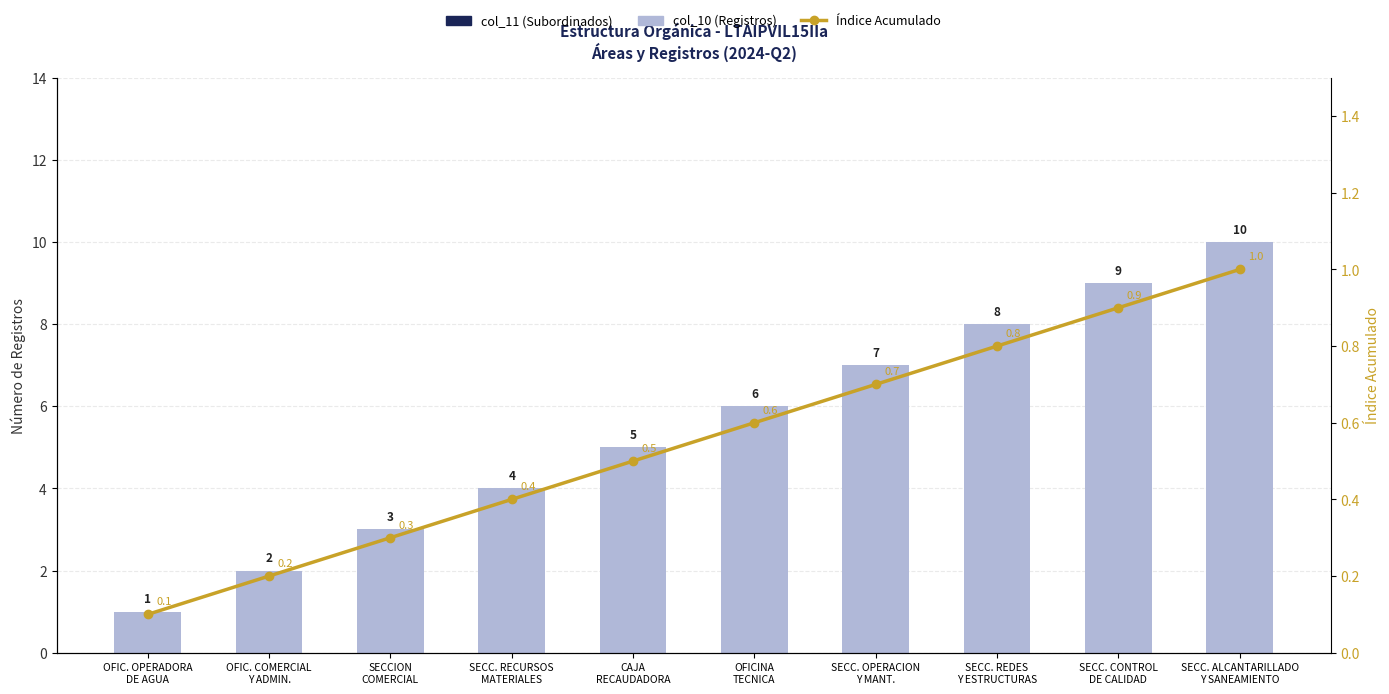

Reading left to right, extract all data points from this chart.

col_11 (Subordinados): OFIC. OPERADORA
DE AGUA=0.0	OFIC. COMERCIAL
Y ADMIN.=0.0	SECCION
COMERCIAL=0.0	SECC. RECURSOS
MATERIALES=0.0	CAJA
RECAUDADORA=0.0	OFICINA
TECNICA=0.0	SECC. OPERACION
Y MANT.=0.0	SECC. REDES
Y ESTRUCTURAS=0.0	SECC. CONTROL
DE CALIDAD=0.0	SECC. ALCANTARILLADO
Y SANEAMIENTO=0.0
col_10 (Registros): OFIC. OPERADORA
DE AGUA=1.0	OFIC. COMERCIAL
Y ADMIN.=2.0	SECCION
COMERCIAL=3.0	SECC. RECURSOS
MATERIALES=4.0	CAJA
RECAUDADORA=5.0	OFICINA
TECNICA=6.0	SECC. OPERACION
Y MANT.=7.0	SECC. REDES
Y ESTRUCTURAS=8.0	SECC. CONTROL
DE CALIDAD=9.0	SECC. ALCANTARILLADO
Y SANEAMIENTO=10.0
Índice Acumulado: OFIC. OPERADORA
DE AGUA=0.1	OFIC. COMERCIAL
Y ADMIN.=0.2	SECCION
COMERCIAL=0.3	SECC. RECURSOS
MATERIALES=0.4	CAJA
RECAUDADORA=0.5	OFICINA
TECNICA=0.6	SECC. OPERACION
Y MANT.=0.7	SECC. REDES
Y ESTRUCTURAS=0.8	SECC. CONTROL
DE CALIDAD=0.9	SECC. ALCANTARILLADO
Y SANEAMIENTO=1.0